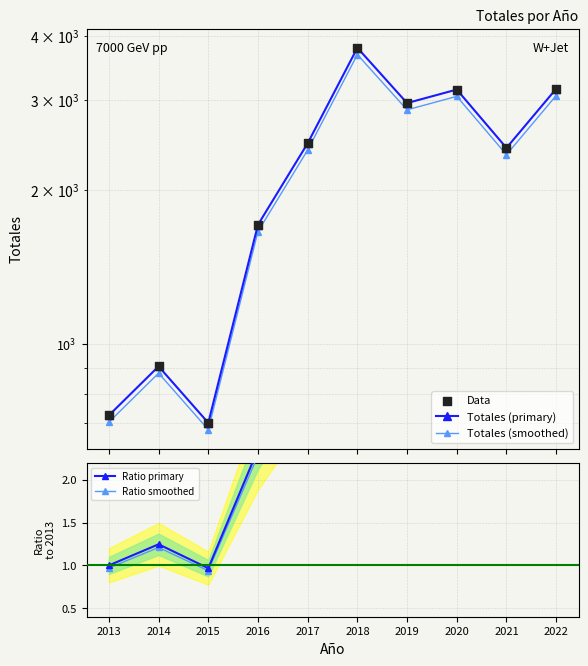

At which category is the sum across all series the highest?

2018